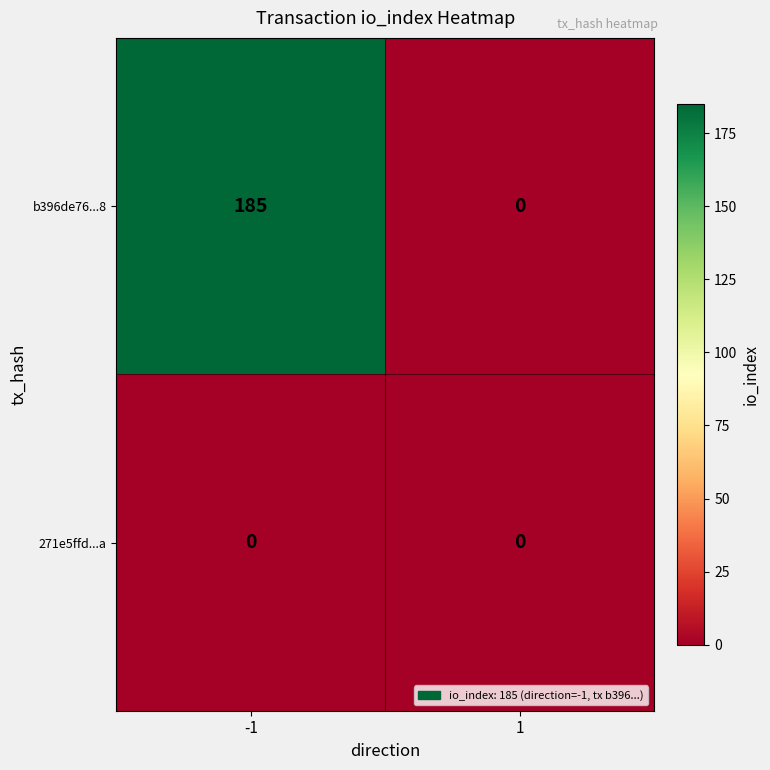

Count the number of categories in the chart.

2